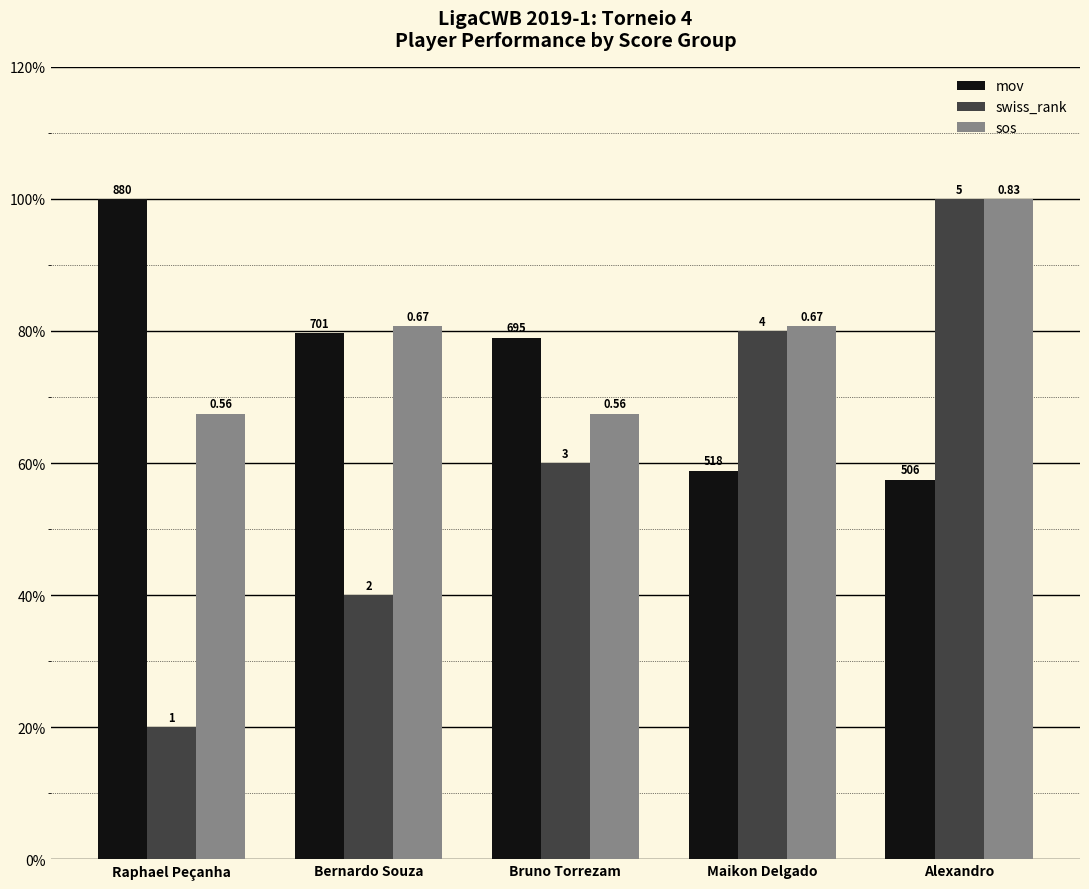

Is it true that mov equals 24.7 at Alexandro?

False